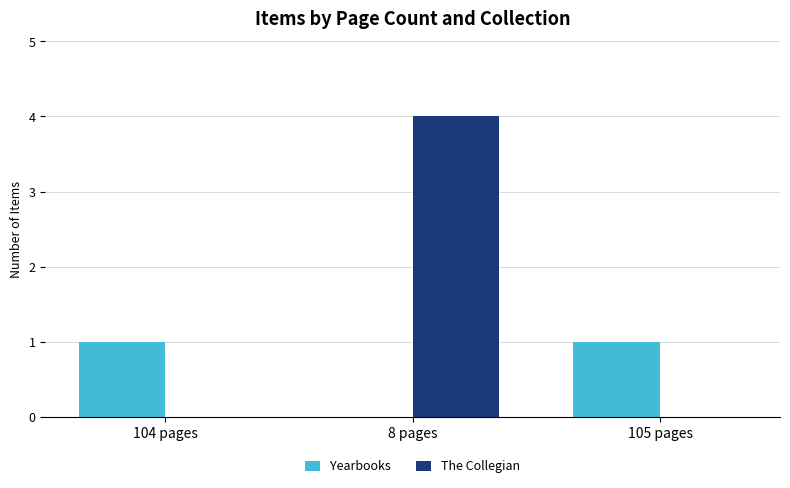

Read the The Collegian value at 8 pages.

4